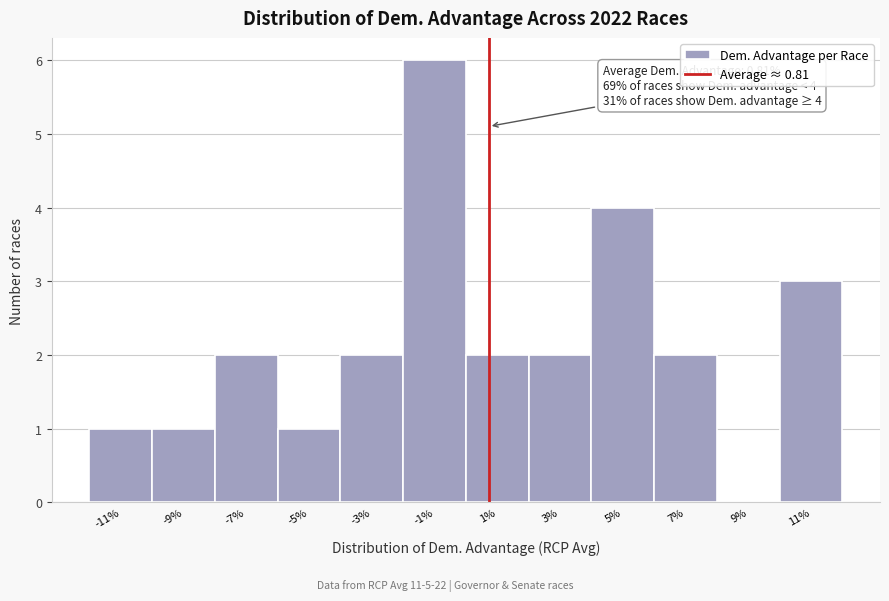

Reading right to left, extract all data points from this chart.

11%=3	9%=0	7%=2	5%=4	3%=2	1%=2	-1%=6	-3%=2	-5%=1	-7%=2	-9%=1	-11%=1